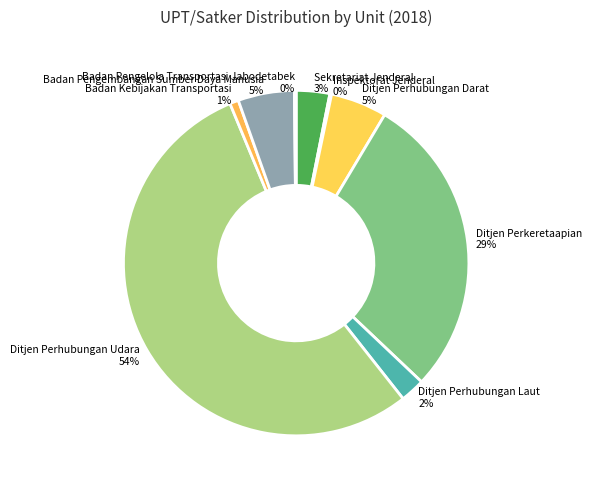

Which category has the biggest portion of the pie?

Ditjen Perhubungan Udara